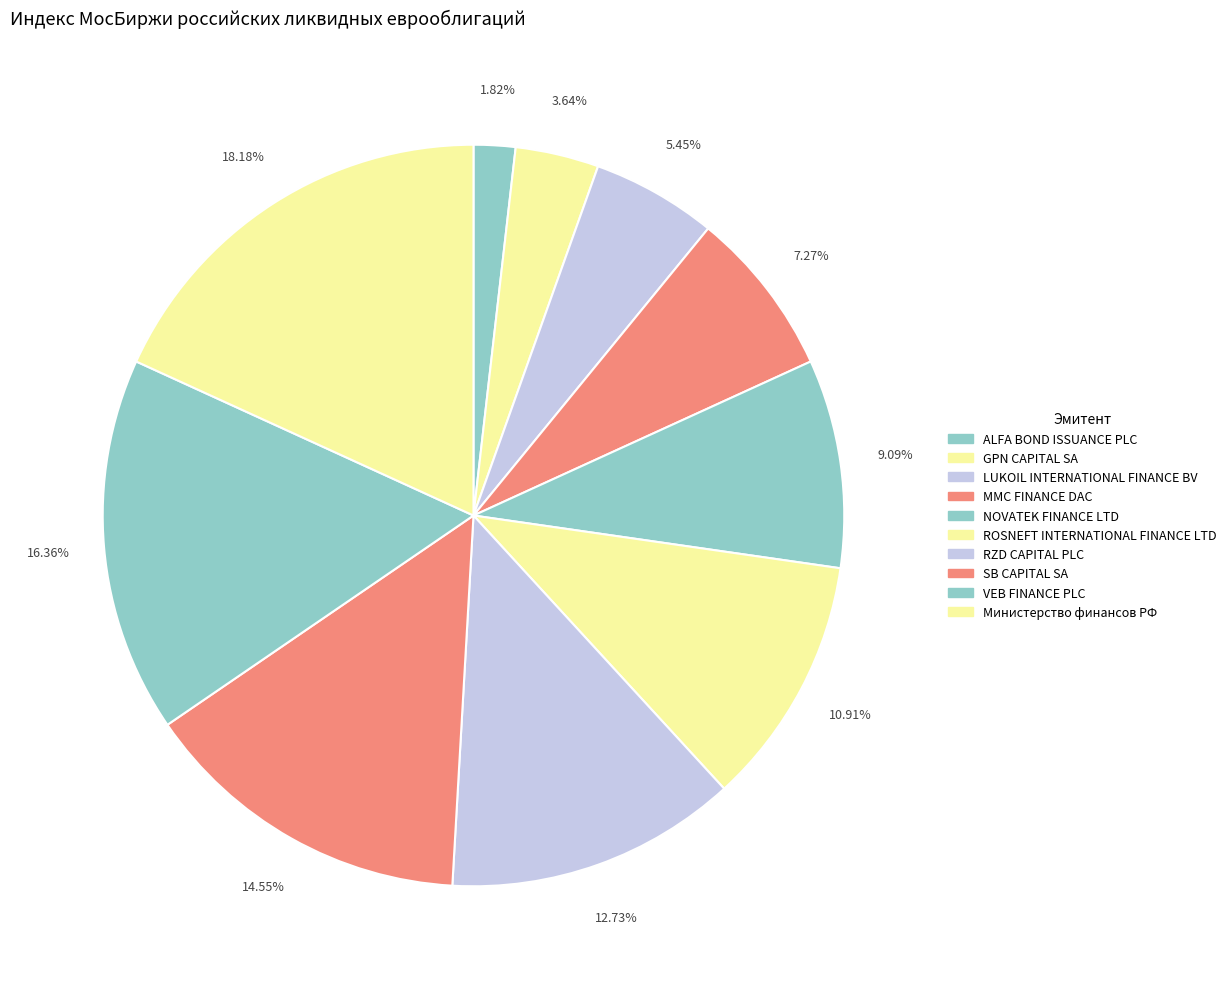

How many segments does this pie chart have?

10